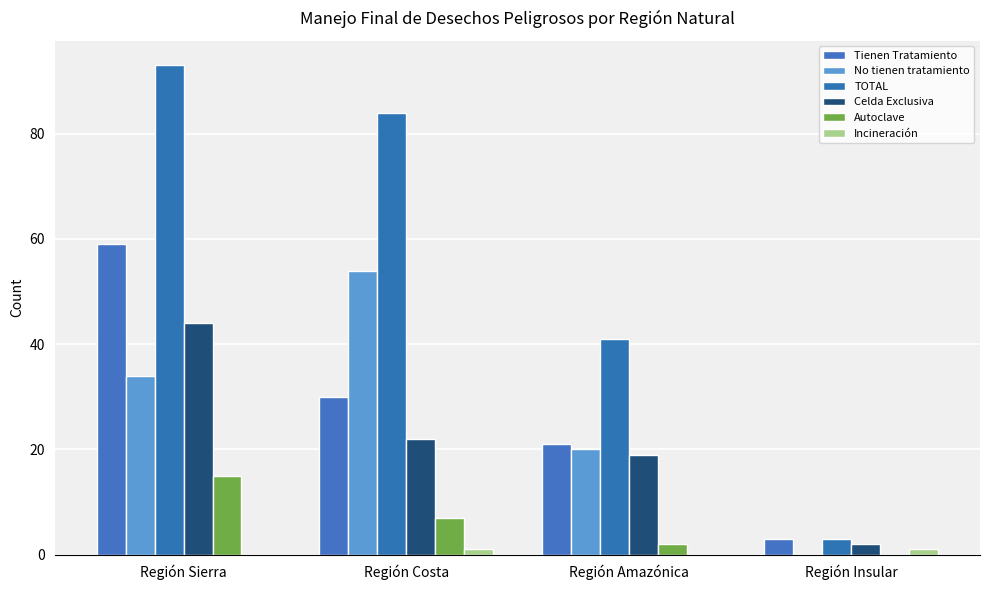

What is the label of the 1st bar from the left?

Región Sierra